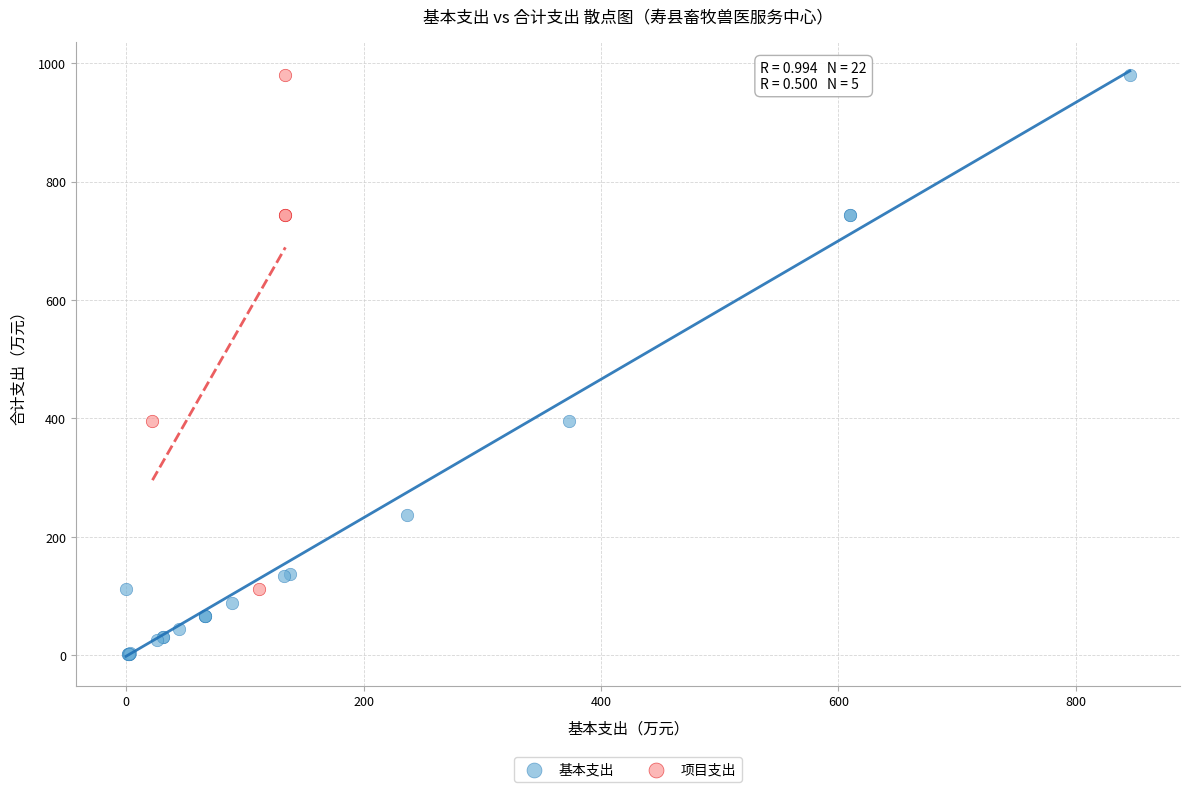

Which series has the largest Y range (max minus min)?

基本支出